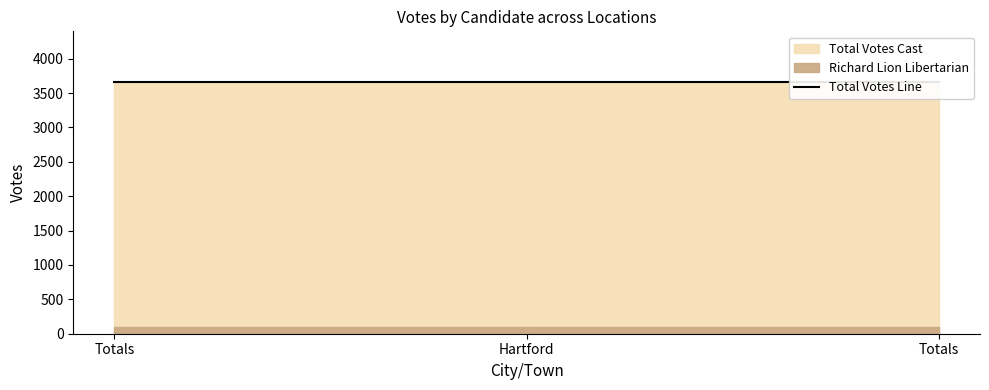

Rank the series at Totals from lowest to highest value.

Richard Lion Libertarian, Total Votes Cast